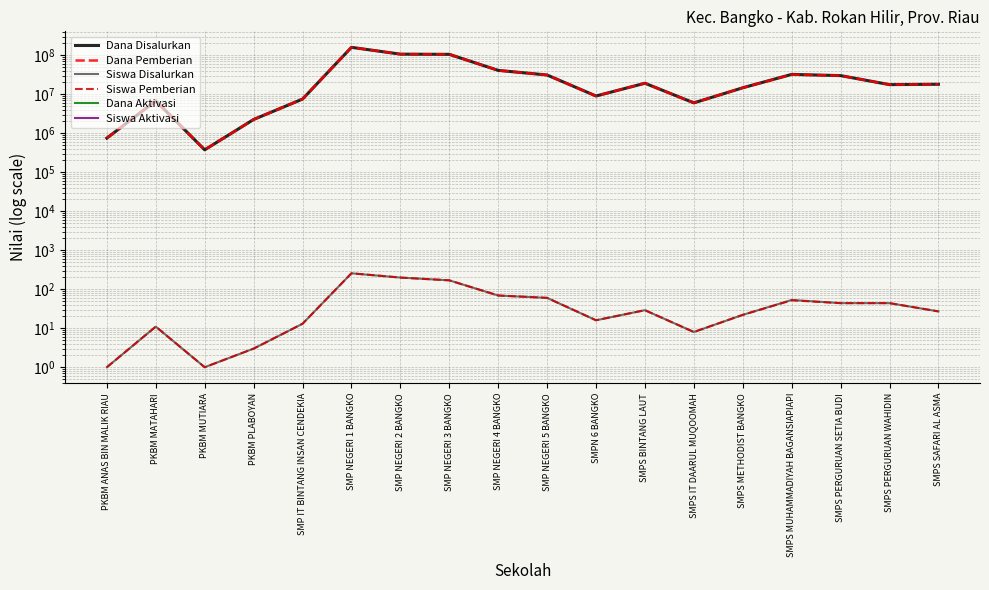

What is the label of the 2nd point from the left?

PKBM MATAHARI